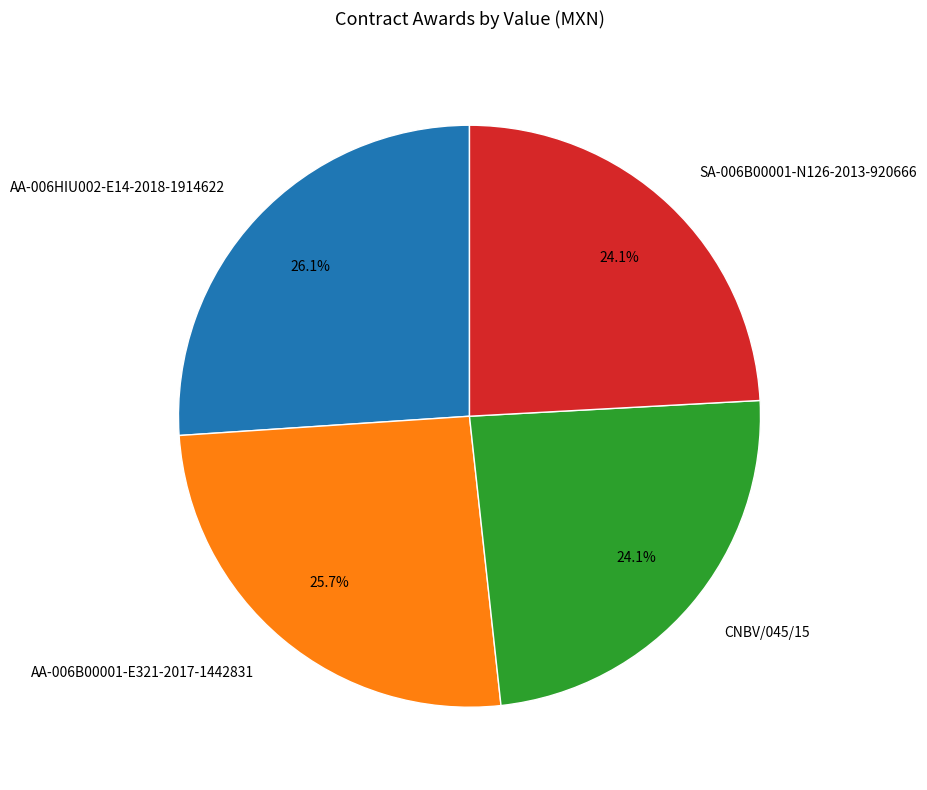

How much of the chart is everything except CNBV/045/15?

75.9%